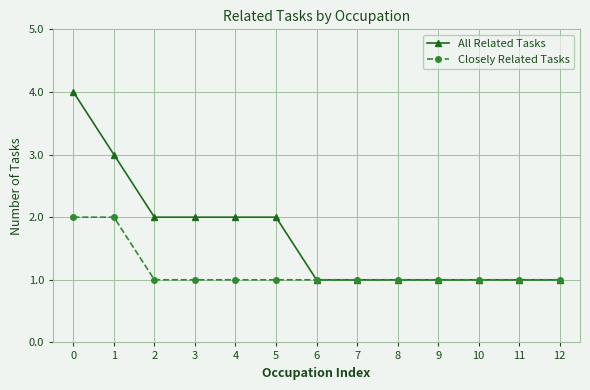

Which series has the largest total across all categories?

All Related Tasks